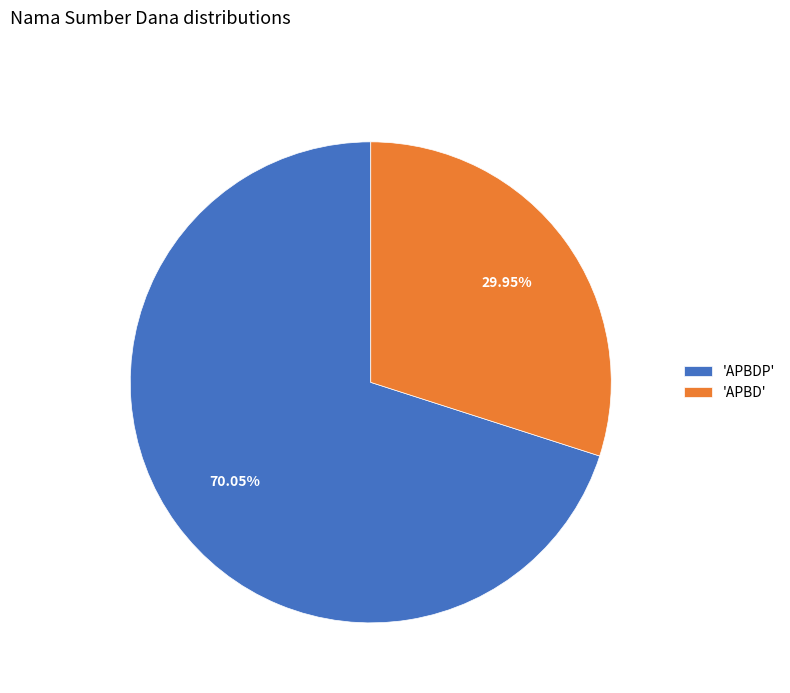

Which category has the biggest portion of the pie?

'APBDP'